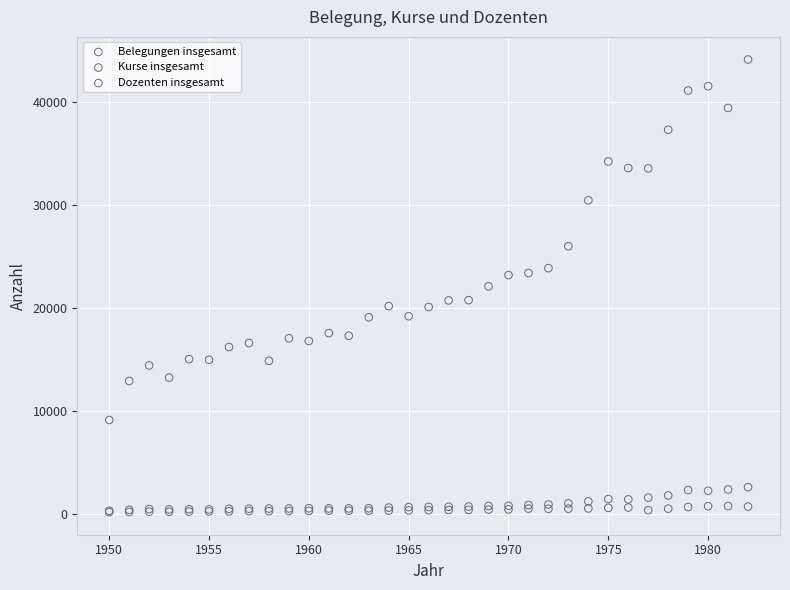

What are all the series names shown in the legend?

Belegungen insgesamt, Kurse insgesamt, Dozenten insgesamt